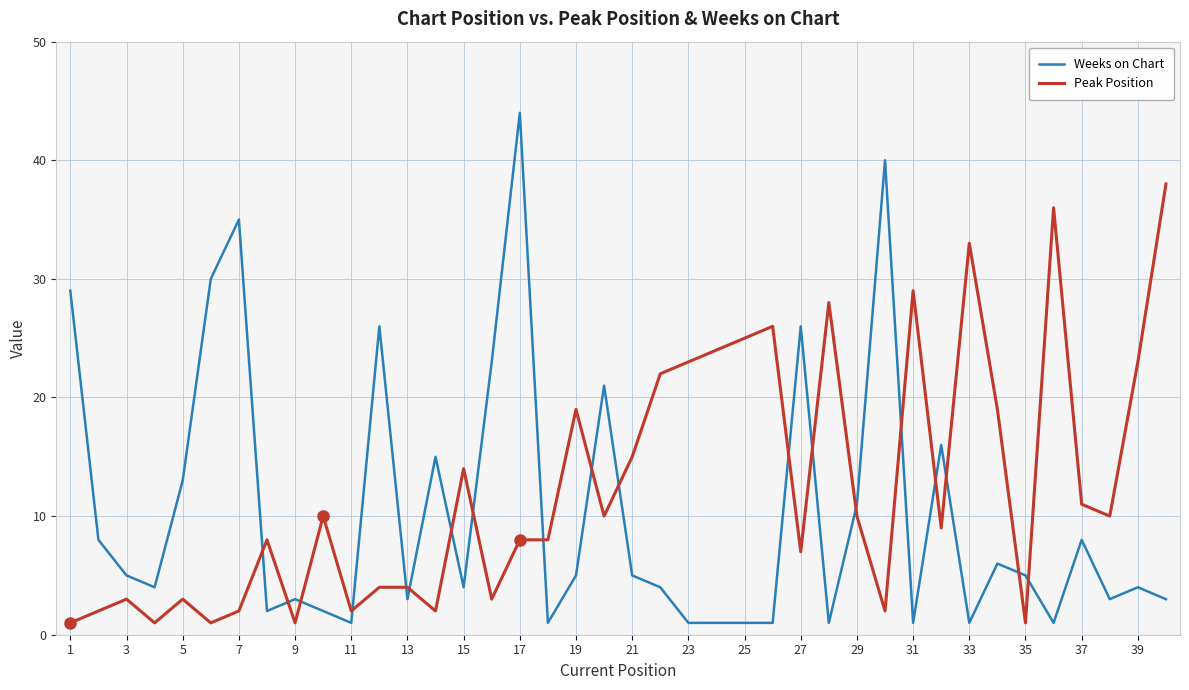

Reading left to right, what are all the values shown in this chart?

Weeks on Chart: 29	8	5	4	13	30	35	2	3	2	1	26	3	15	4	23	44	1	5	21	5	4	1	1	1	1	26	1	11	40	1	16	1	6	5	1	8	3	4	3
Peak Position: 1	2	3	1	3	1	2	8	1	10	2	4	4	2	14	3	8	8	19	10	15	22	23	24	25	26	7	28	10	2	29	9	33	19	1	36	11	10	23	38